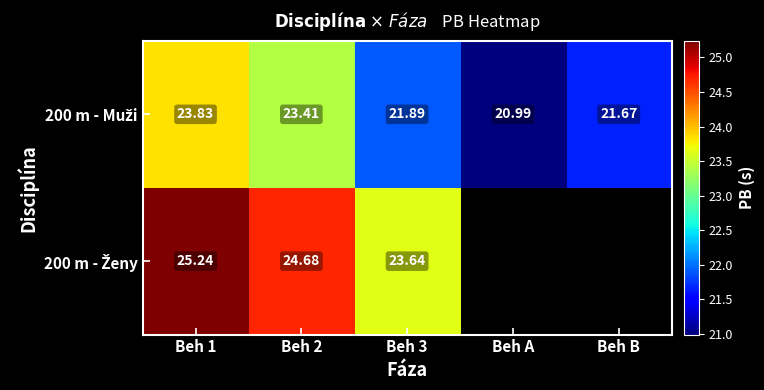

Which category has the highest value in the 200 m - Ženy series?

Beh 1